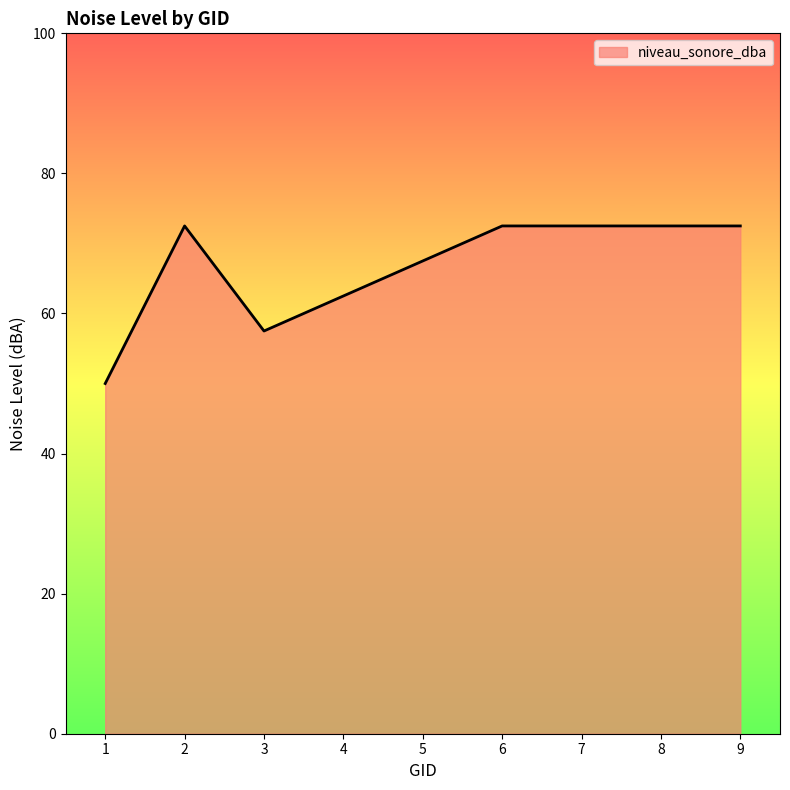

Reading left to right, transcribe all the data shown in this chart.

50.0	72.5	57.5	62.5	67.5	72.5	72.5	72.5	72.5